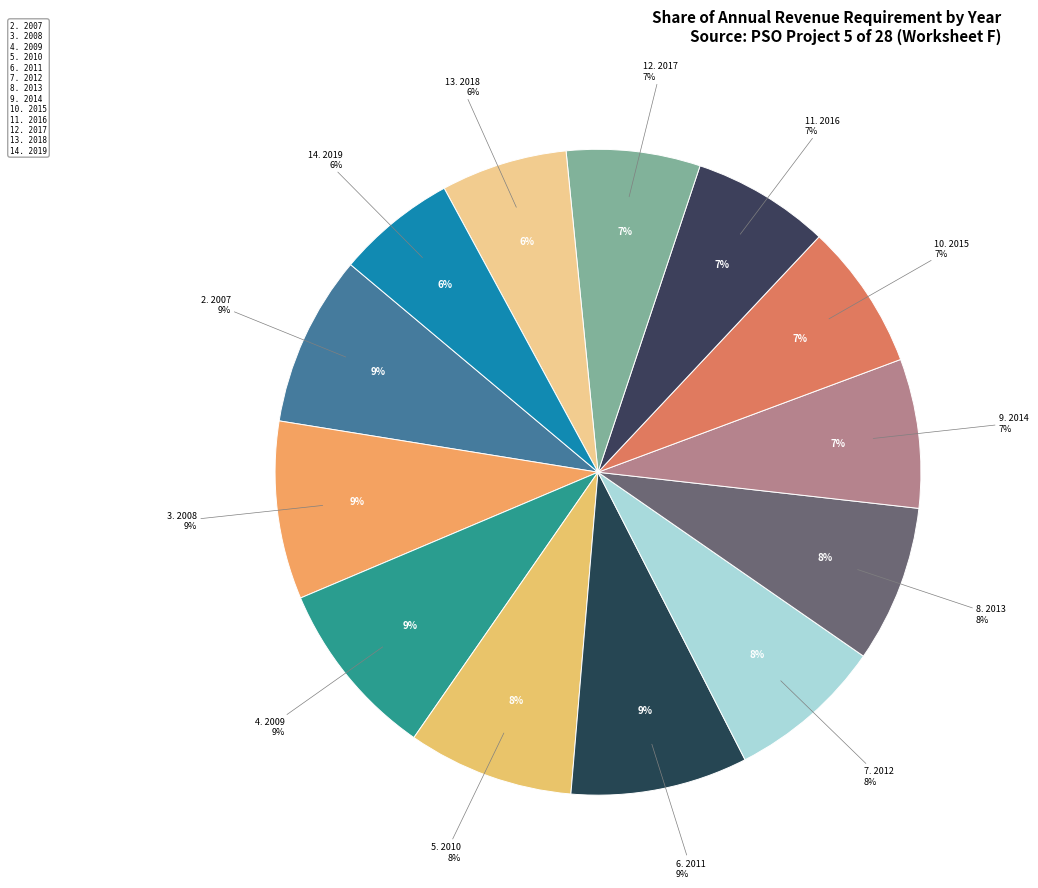

True or false: 2010 accounts for 8% of the total.

True